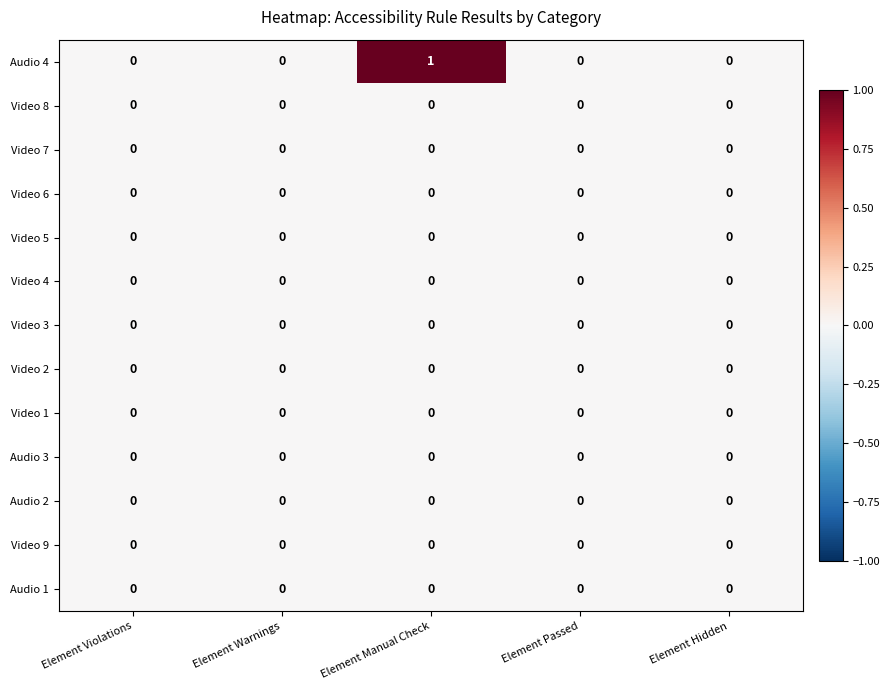

At which category is the sum across all series the highest?

Element Manual Check